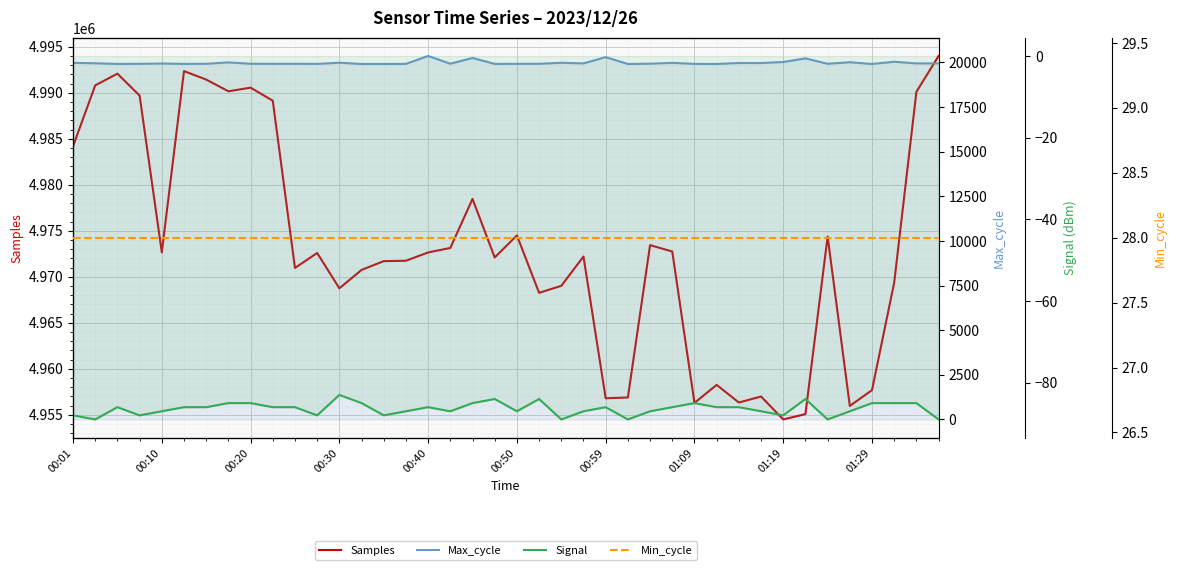

List the series in order of their peak value, lowest first.

Signal, Min_cycle, Max_cycle, Samples